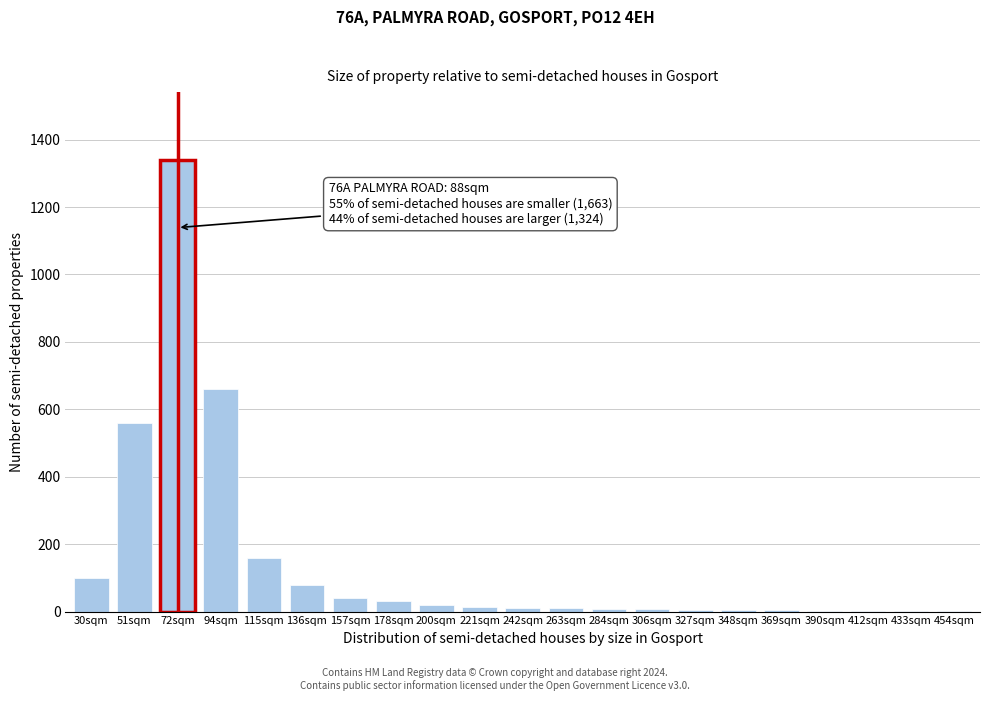

What is the change in value from 94sqm to 157sqm?

-620